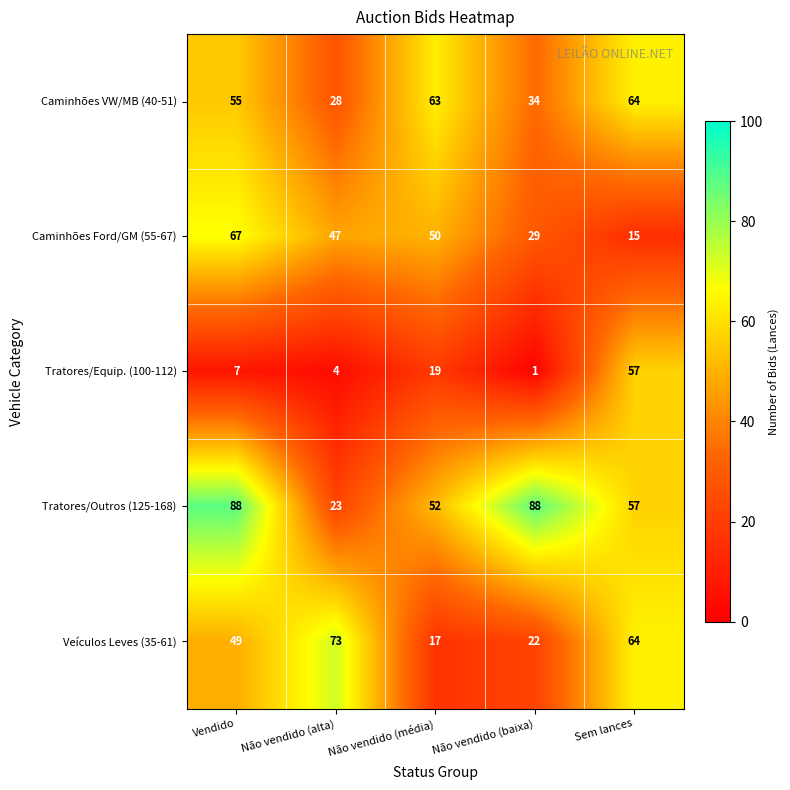

At Não vendido (alta), list the series in order from largest to smallest.

Veículos Leves (35-61), Caminhões Ford/GM (55-67), Caminhões VW/MB (40-51), Tratores/Outros (125-168), Tratores/Equip. (100-112)